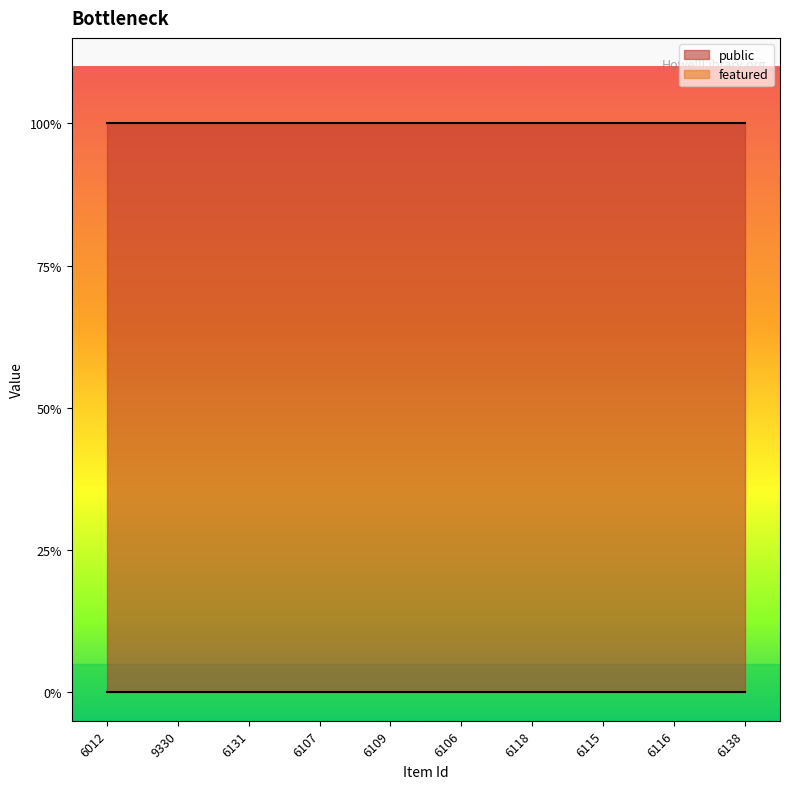

At 6012, list the series in order from smallest to largest.

featured, public